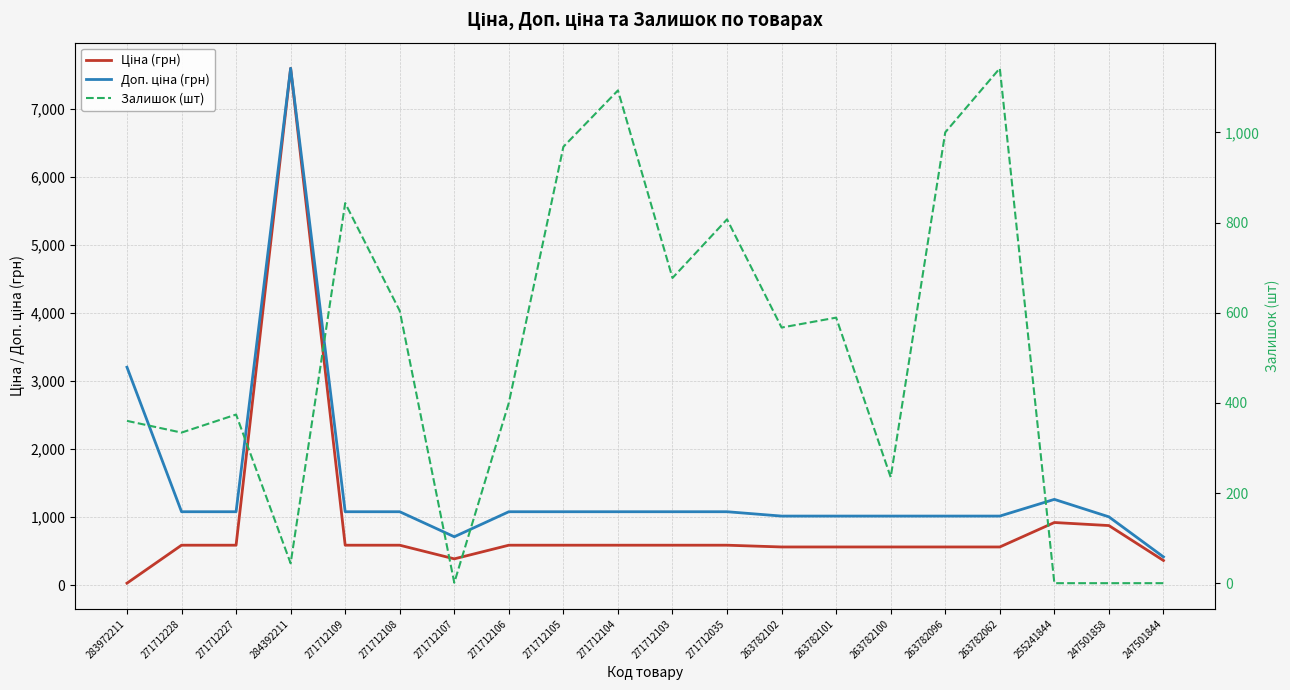

What are all the series names shown in the legend?

Ціна (грн), Доп. ціна (грн), Залишок (шт)